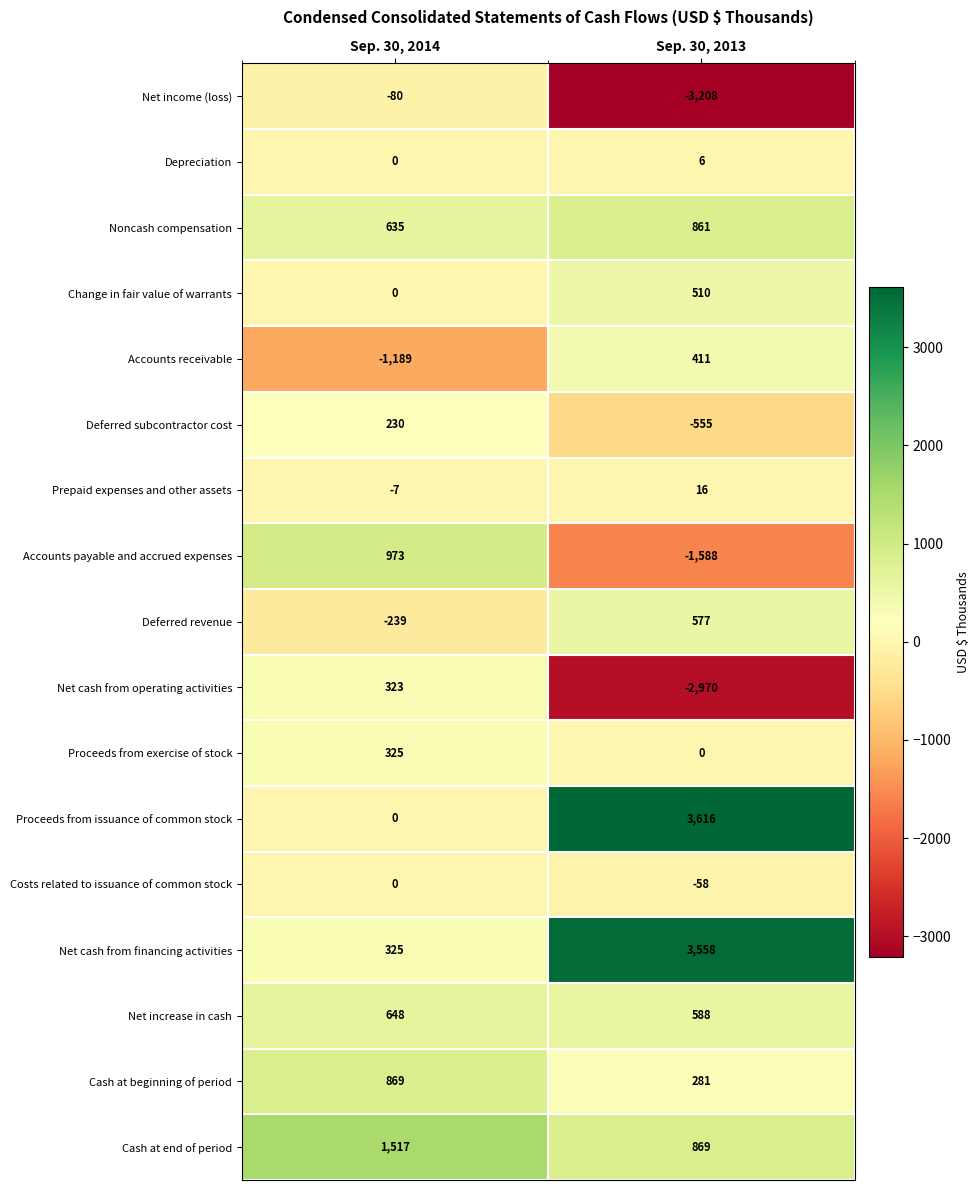

Read the Prepaid expenses and other assets value at Sep. 30, 2014.

-7